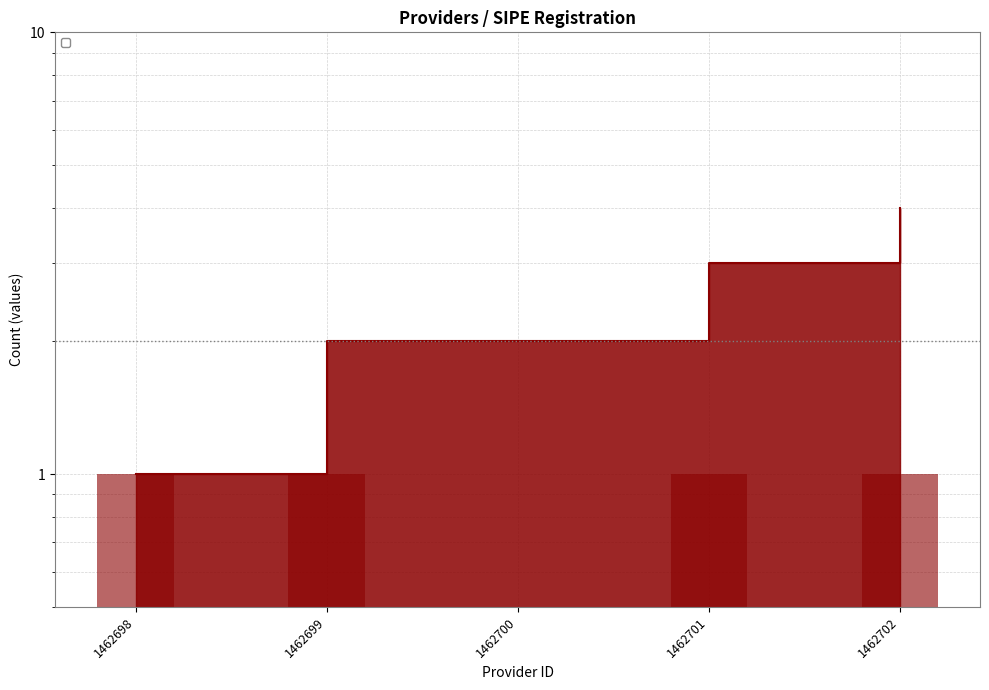

Count the values in the range 1 to 2.

4